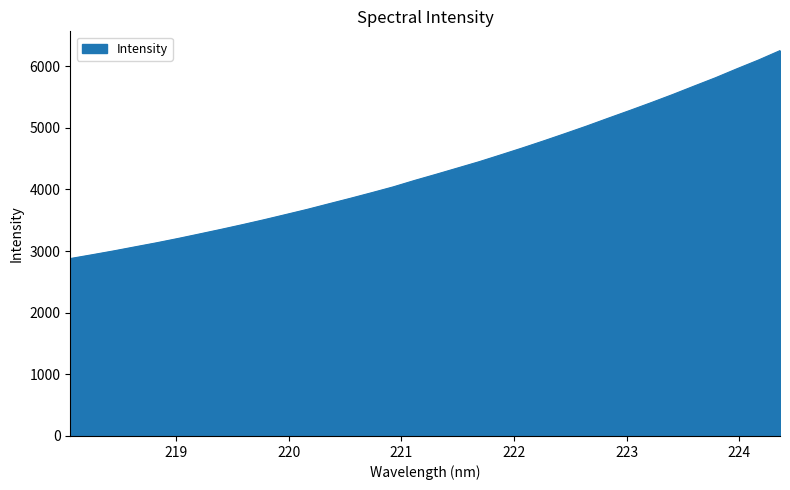

What is the average value?

4323.5